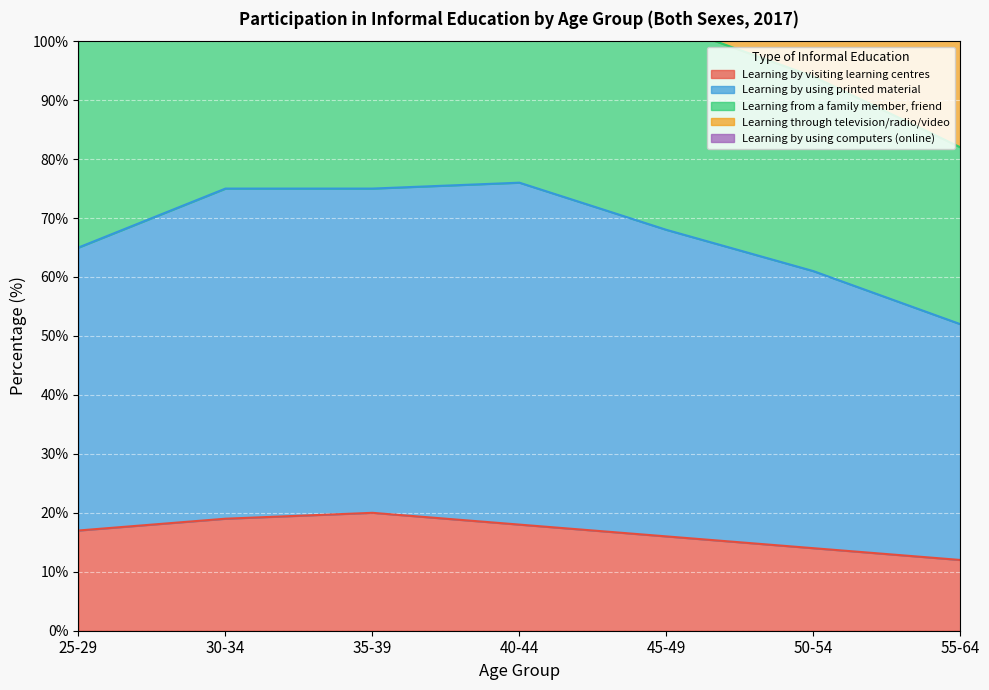

List the labels in order of Learning by using printed material value, largest first.

40-44, 30-34, 35-39, 45-49, 25-29, 50-54, 55-64